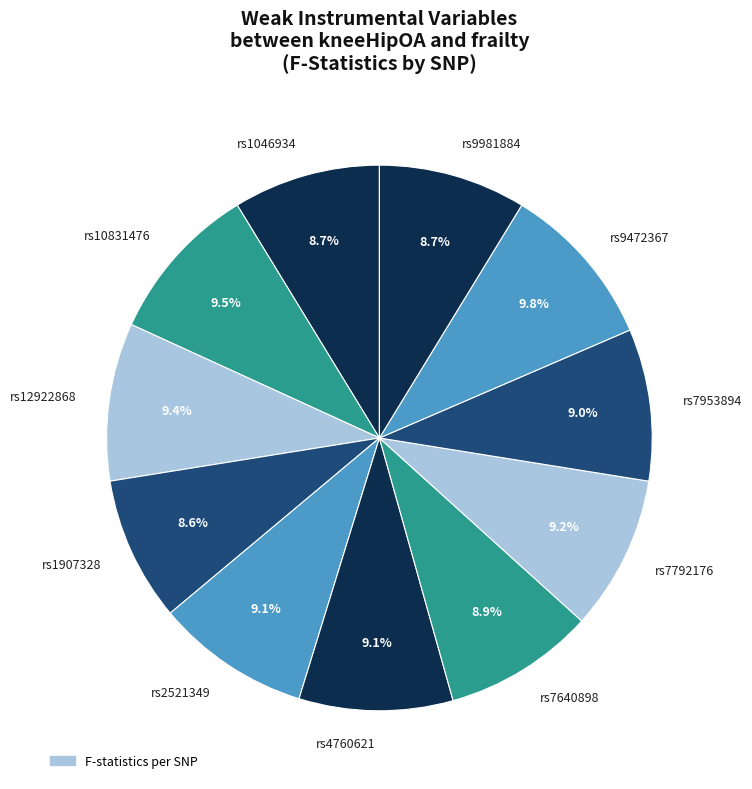

Combined, do rs10831476 and rs12922868 account for over 50%?

No